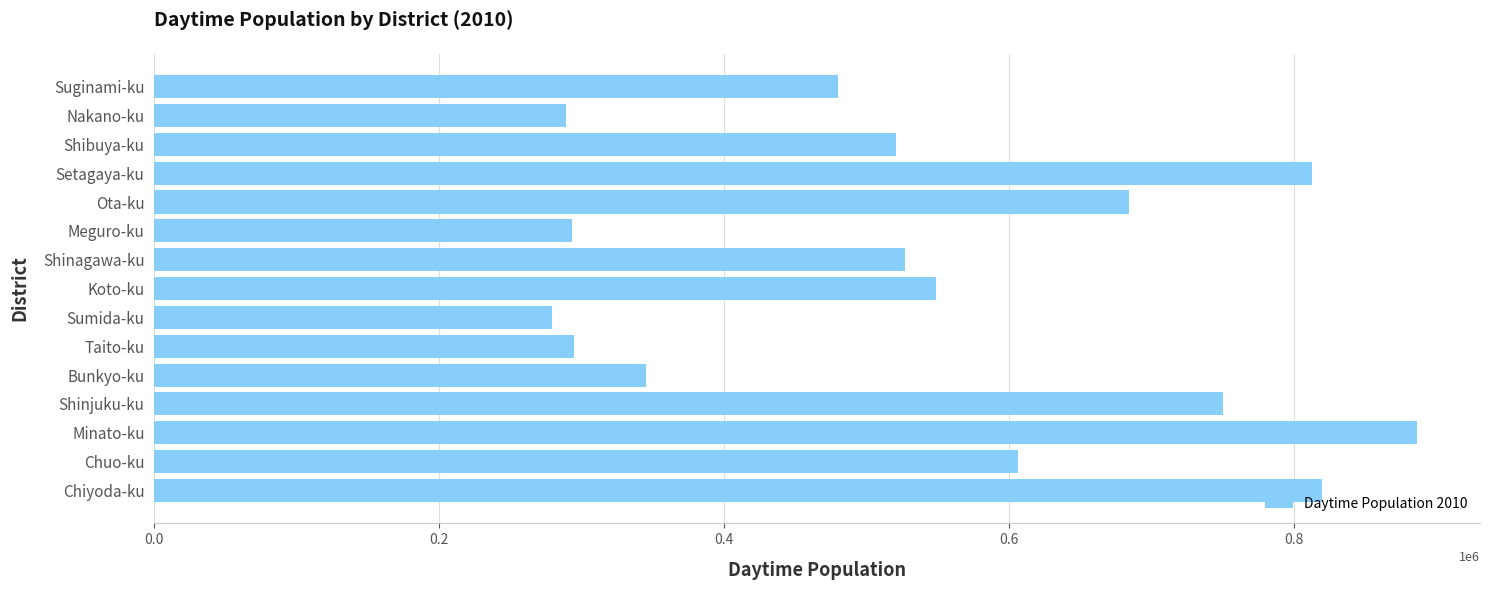

What is the smallest value displayed?

279272